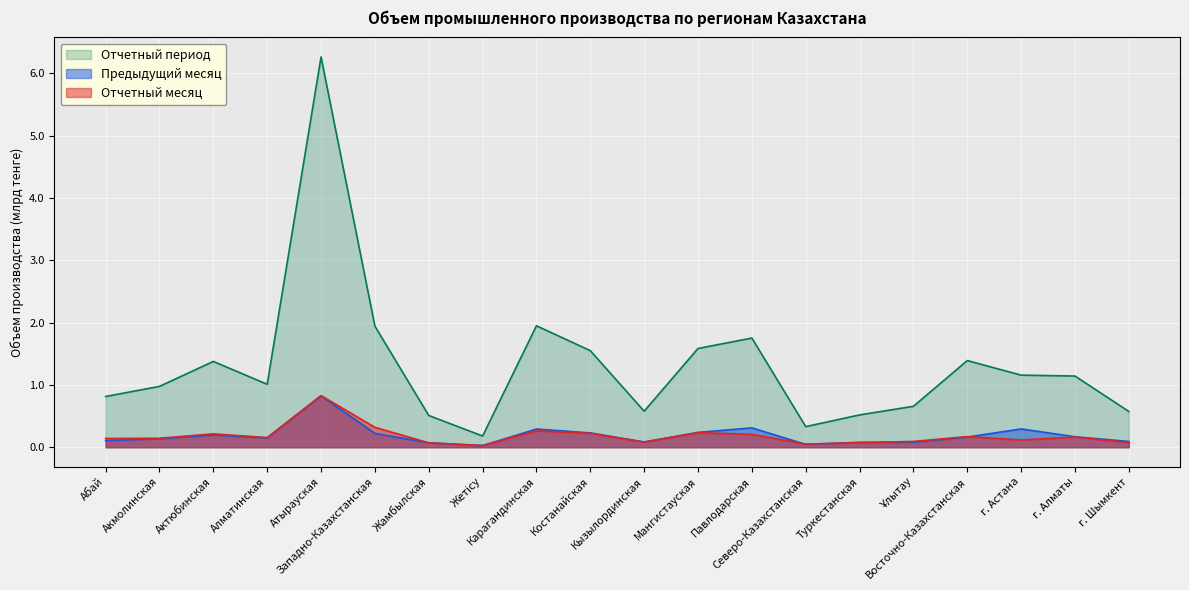

Which label corresponds to the smallest value in the chart?

Жетісу